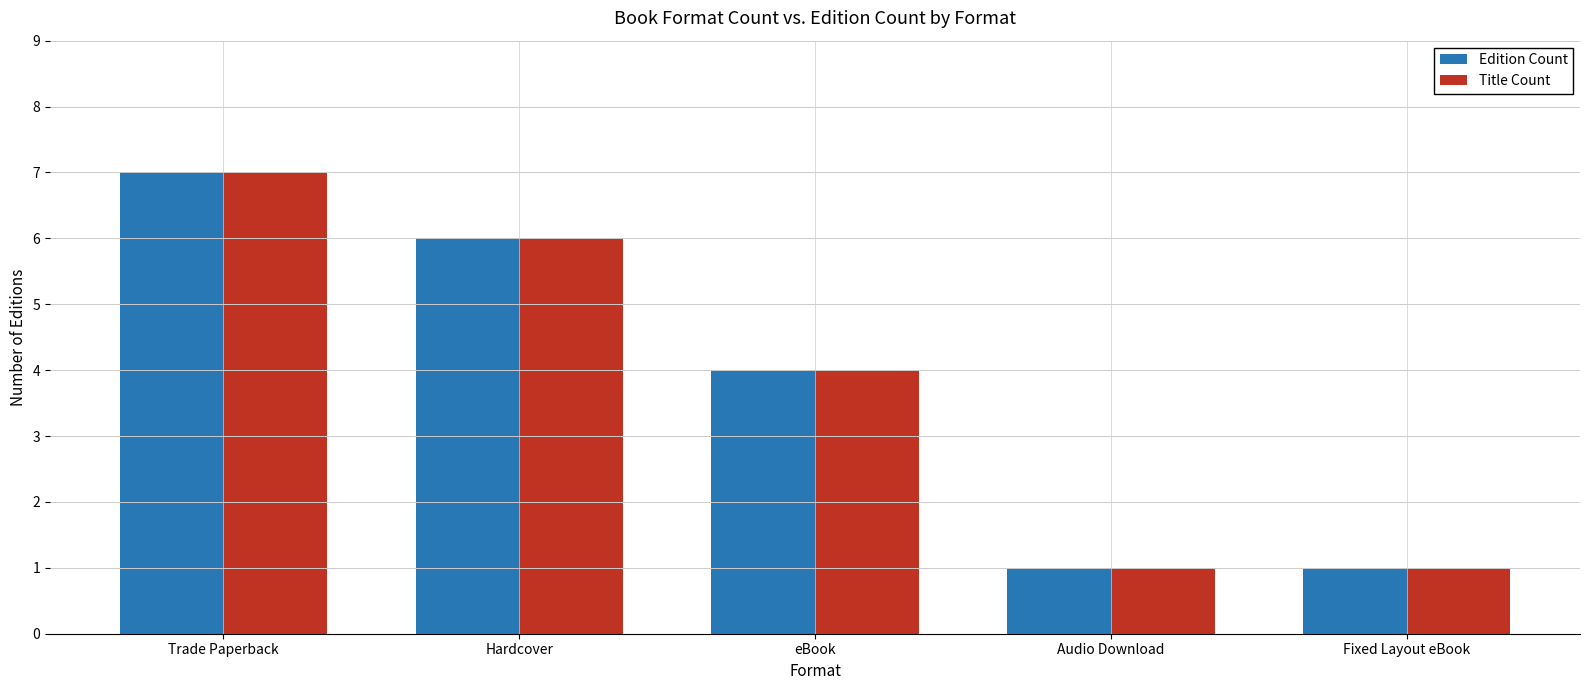

At which label is Title Count closest to 4?

eBook